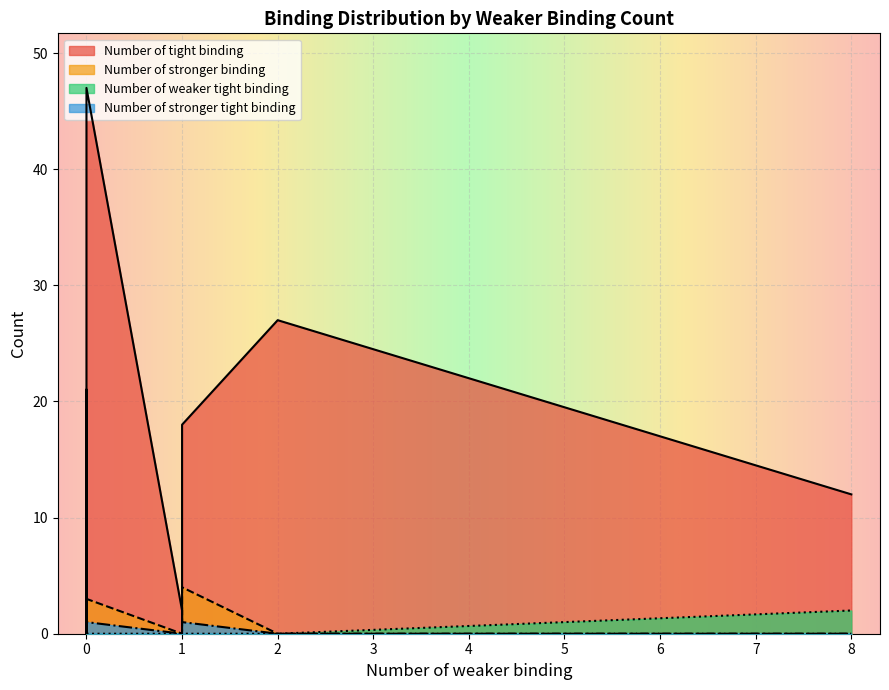

How many lines are shown in the chart?

4